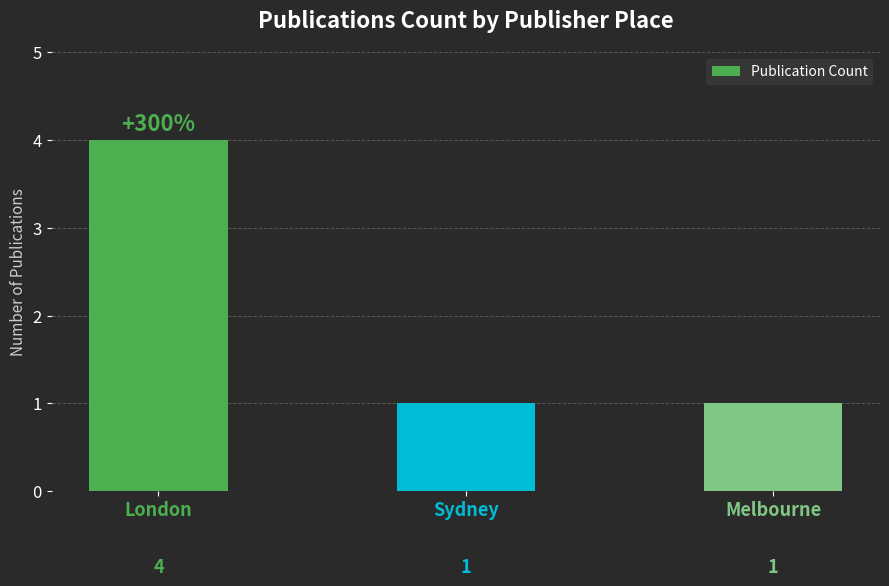

What is the value of the 1st bar from the left?

4